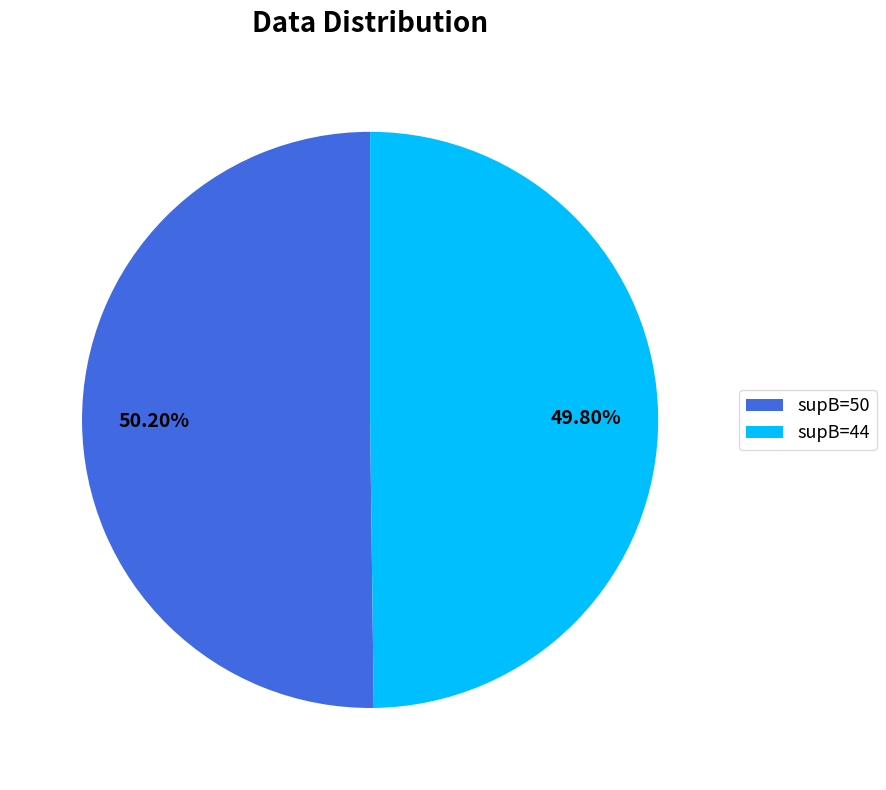

Does any single category account for the majority?

Yes